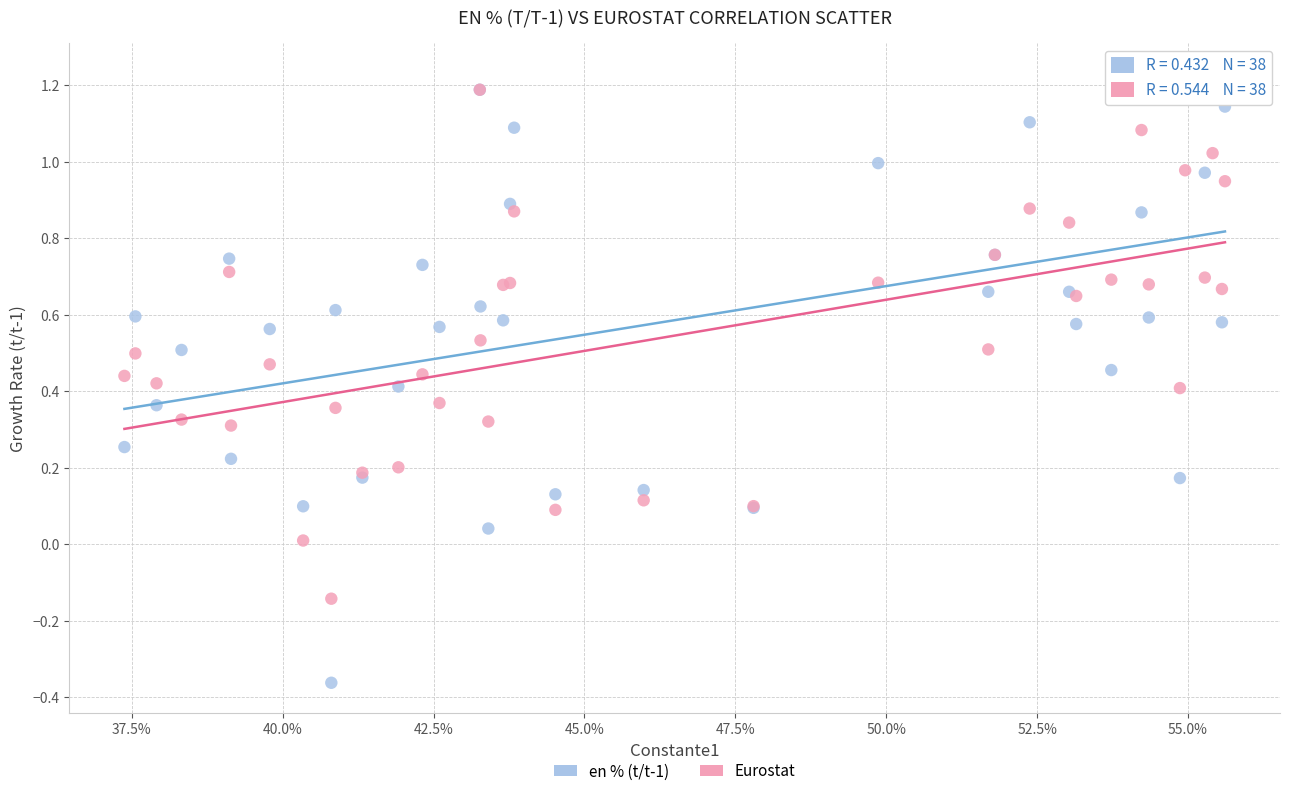

Which series contains the highest Y value?

en % (t/t-1)